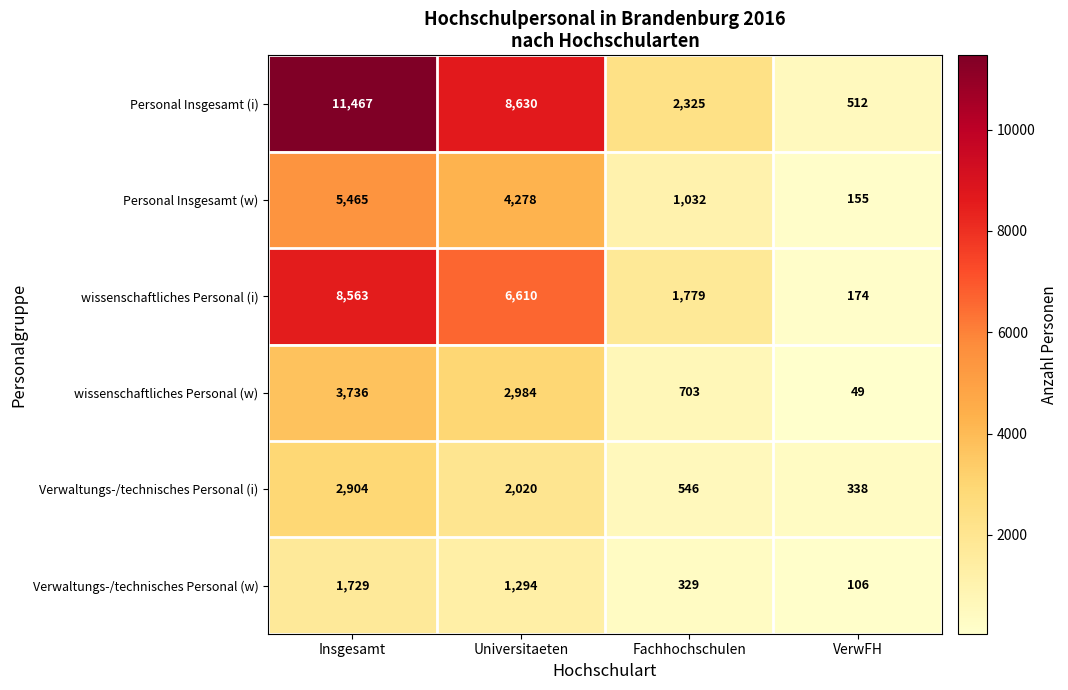

Rank the series at VerwFH from highest to lowest value.

Personal Insgesamt (i), Verwaltungs-/technisches Personal (i), wissenschaftliches Personal (i), Personal Insgesamt (w), Verwaltungs-/technisches Personal (w), wissenschaftliches Personal (w)